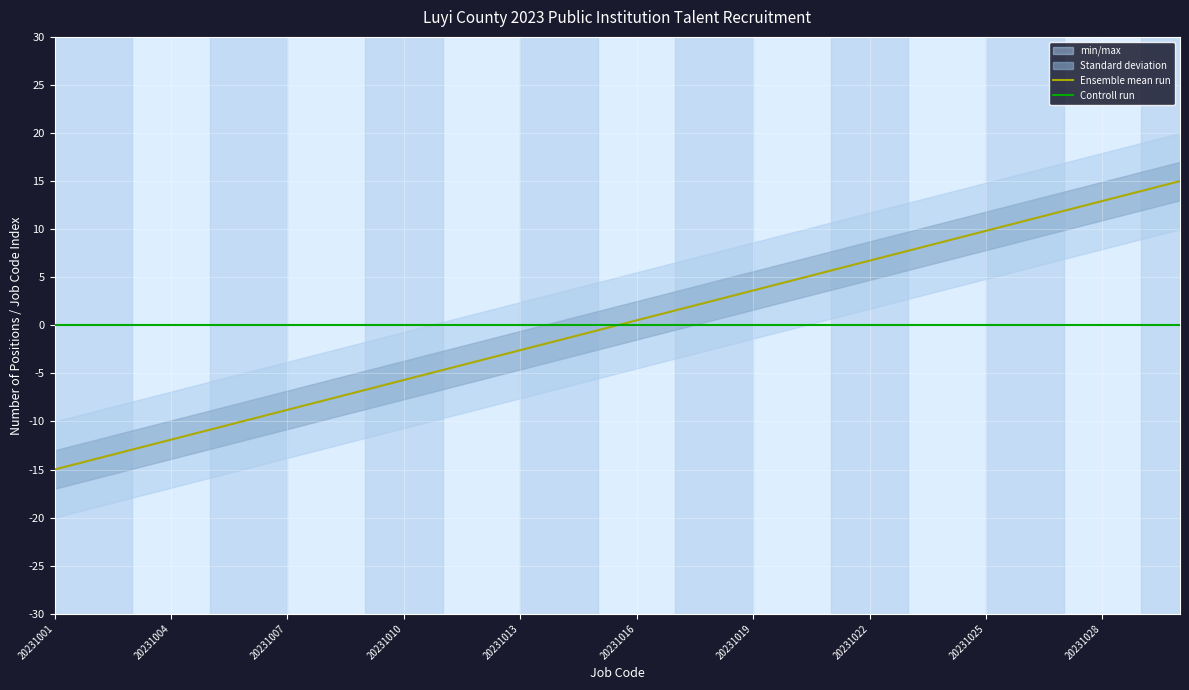

Between 20231028 and 11, which series saw the biggest shift?

Ensemble mean run